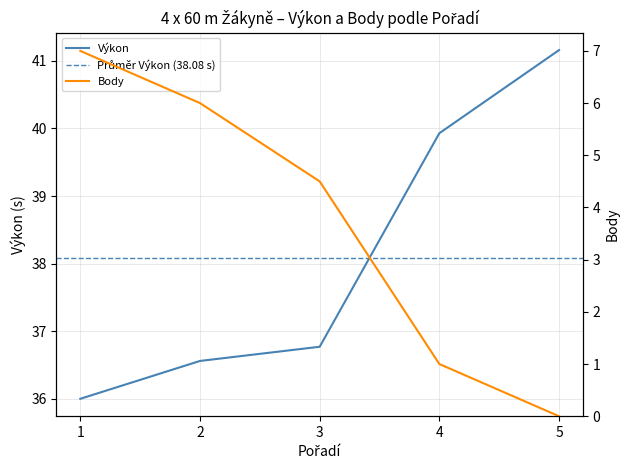

What is the sum of the Body values at 3 and 5?

4.5